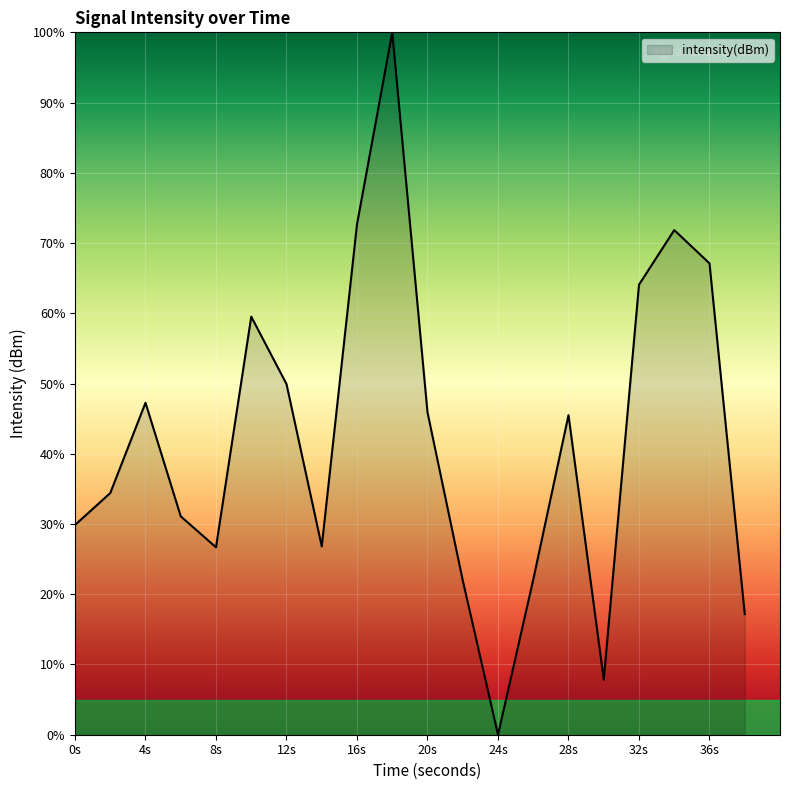

What is the maximum value shown in the chart?

100.0